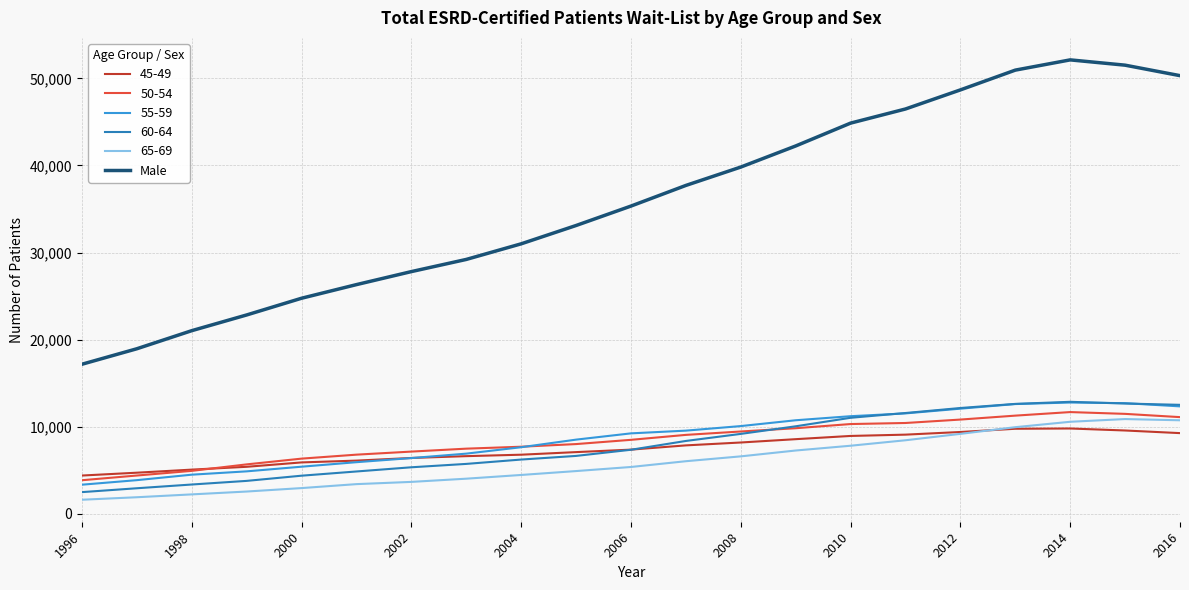

How many lines are shown in the chart?

6